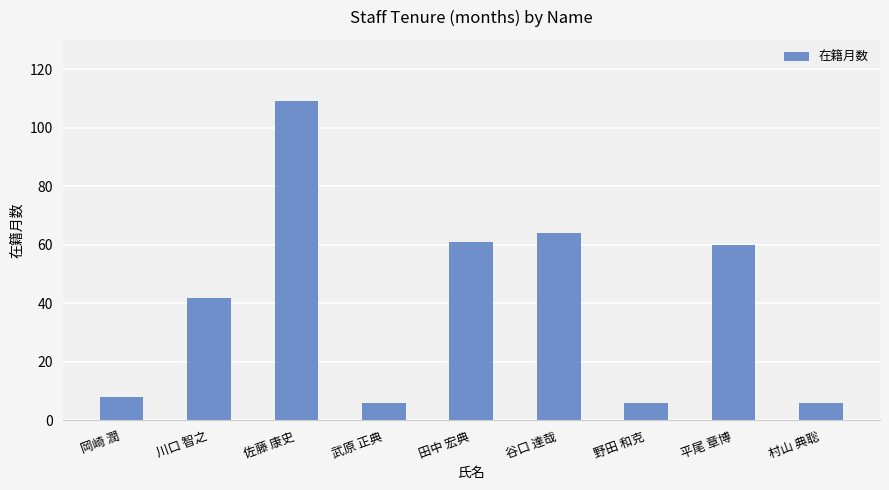

Reading right to left, what are all the values shown in this chart?

6	60	6	64	61	6	109	42	8